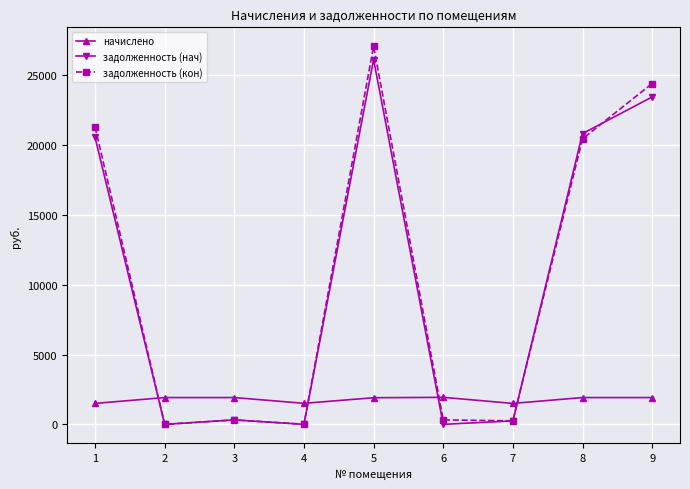

What is the value of the задолженность (нач) point at the 8th from the left?

20831.1